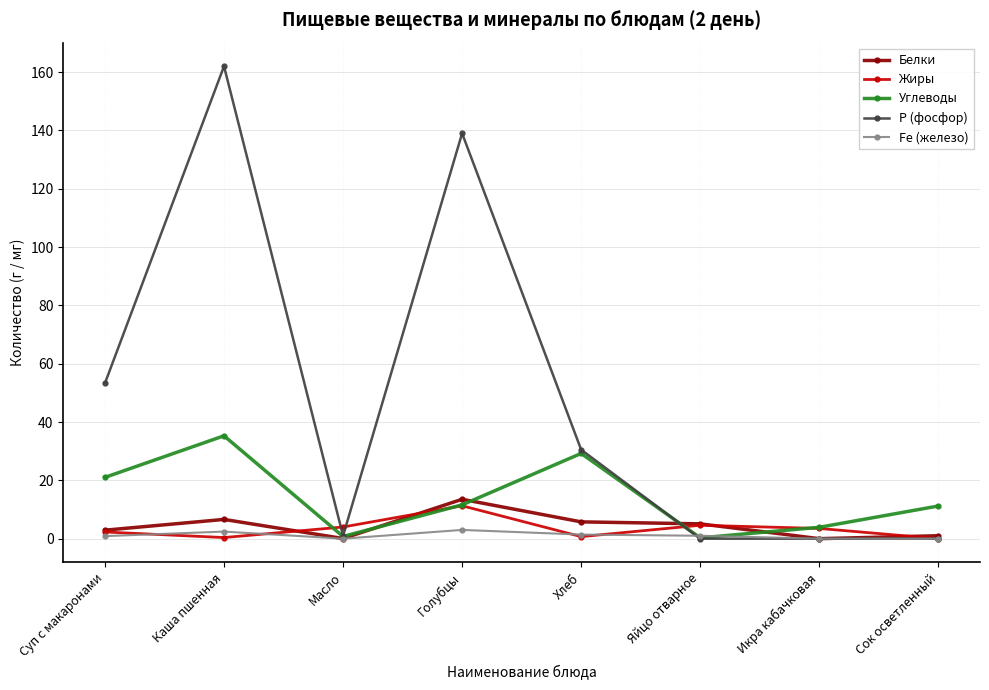

How many distinct data groups are displayed?

5